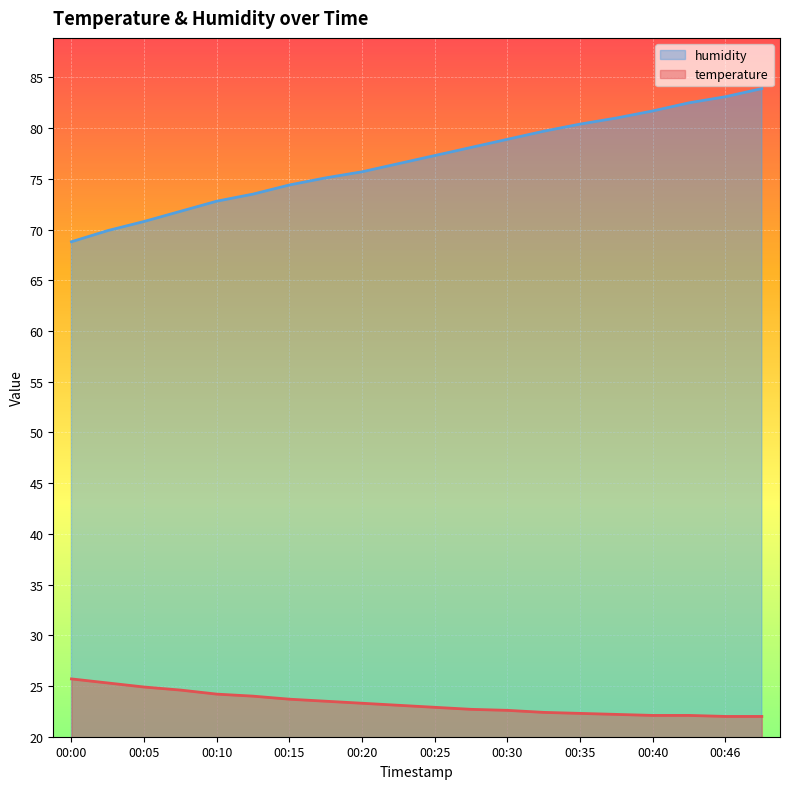

What is the minimum value shown in the chart?

22.0